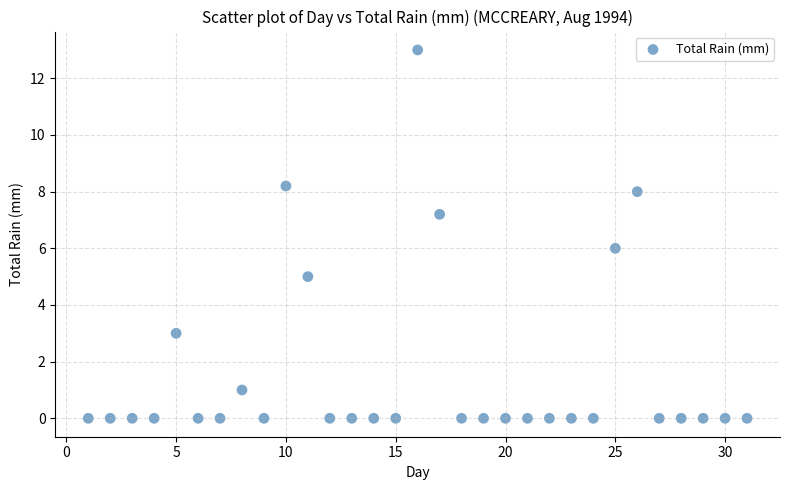

What is the range of Y values (max minus min)?

13.0